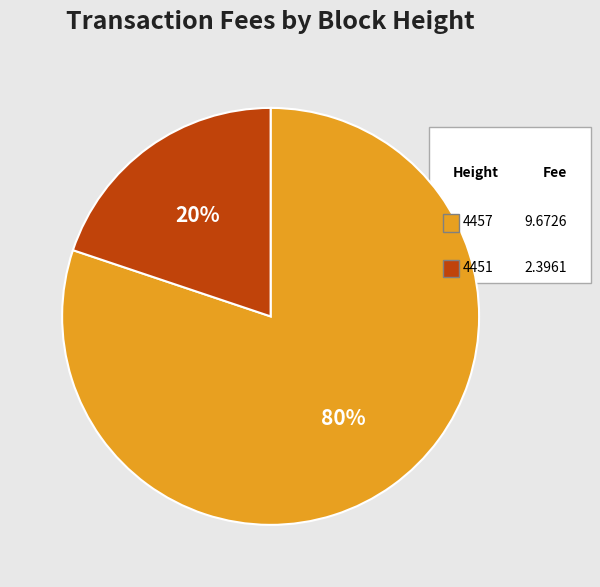

Is there a majority slice in this chart?

Yes